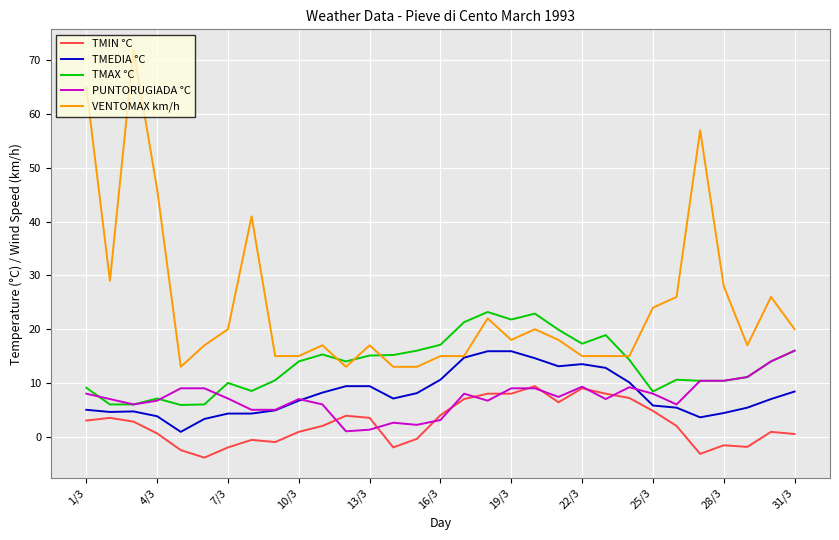

Which series has the largest total across all categories?

VENTOMAX km/h